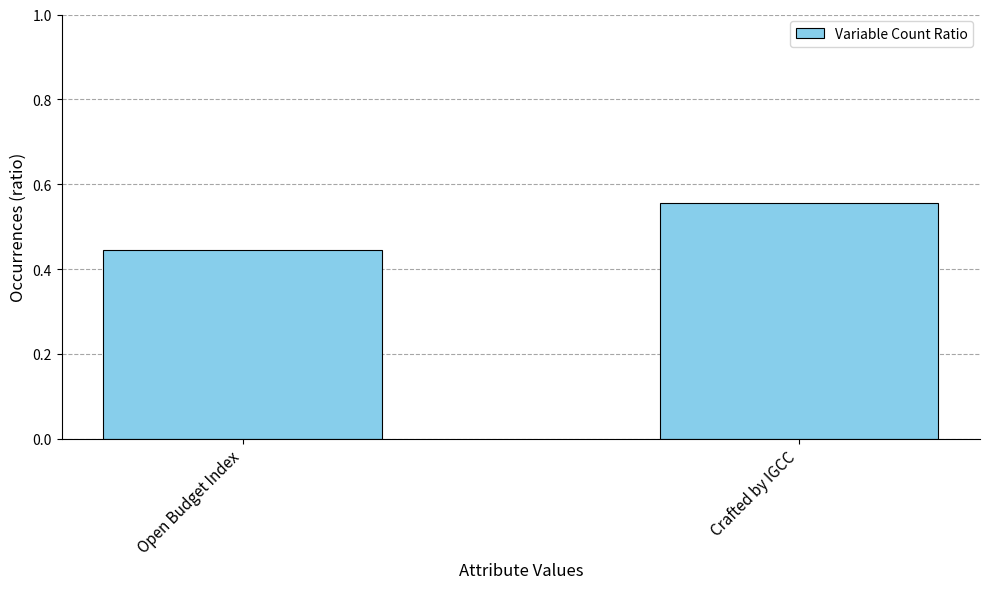

What is the difference between the maximum and minimum values?

0.1